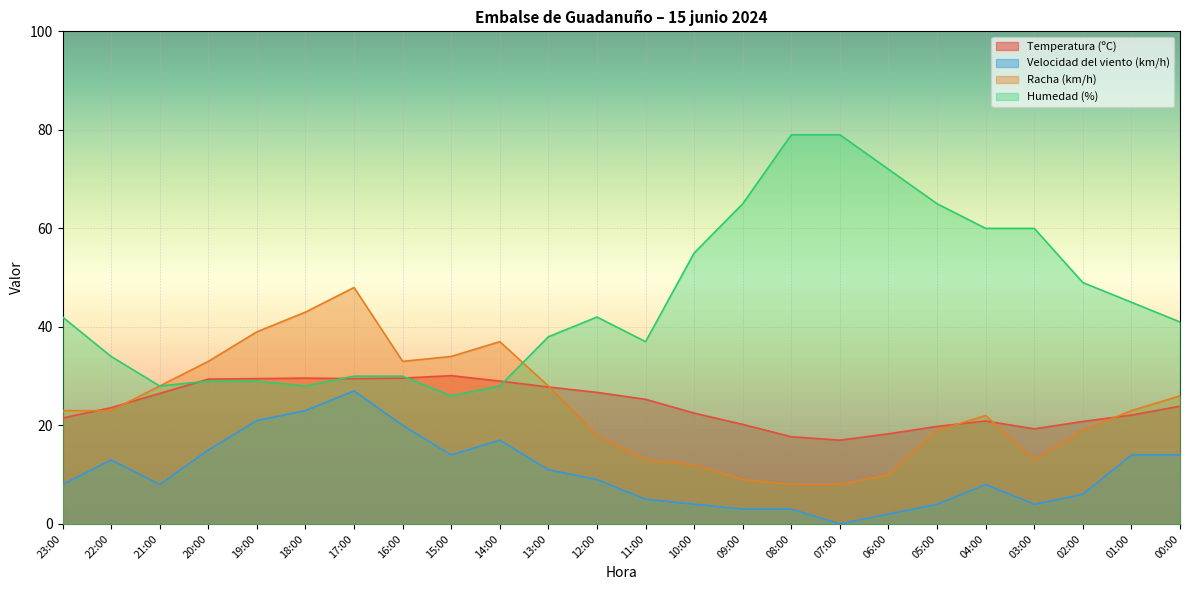

At how many categories does at least one series exceed 7?

24